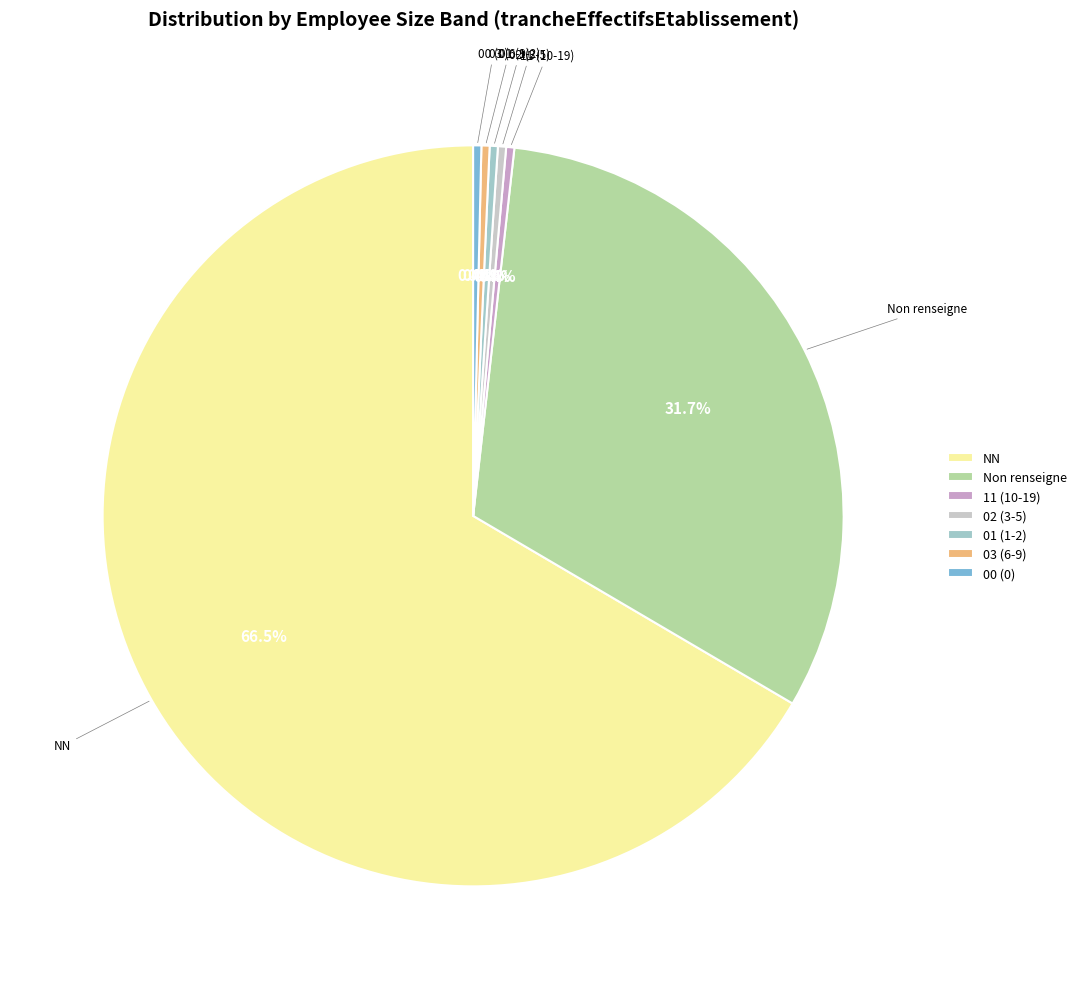

Is the sum of 02 (3-5) and 01 (1-2) greater than half?

No